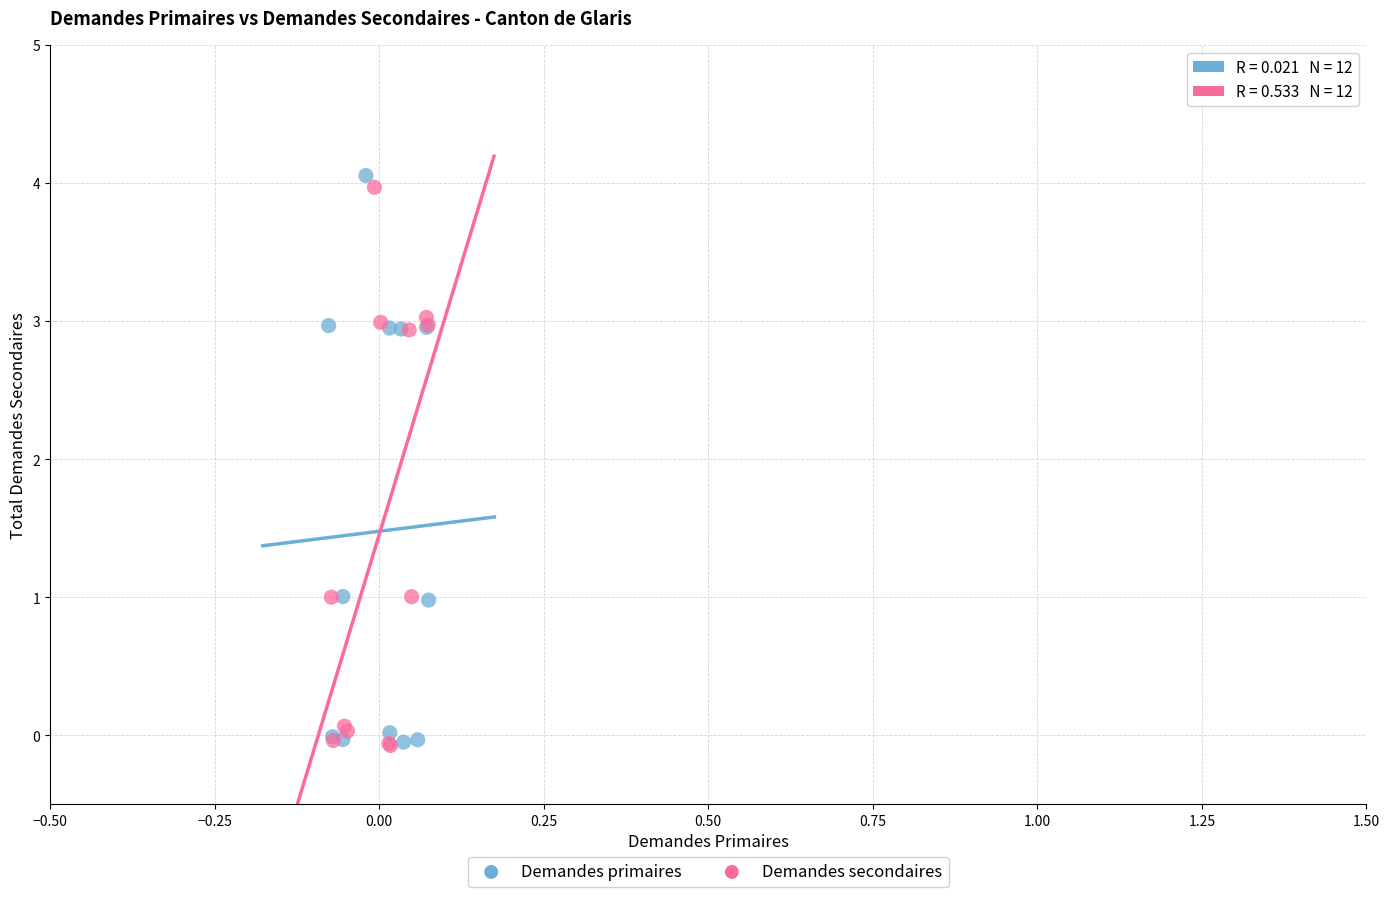

Which series reaches the maximum Y coordinate?

Demandes primaires